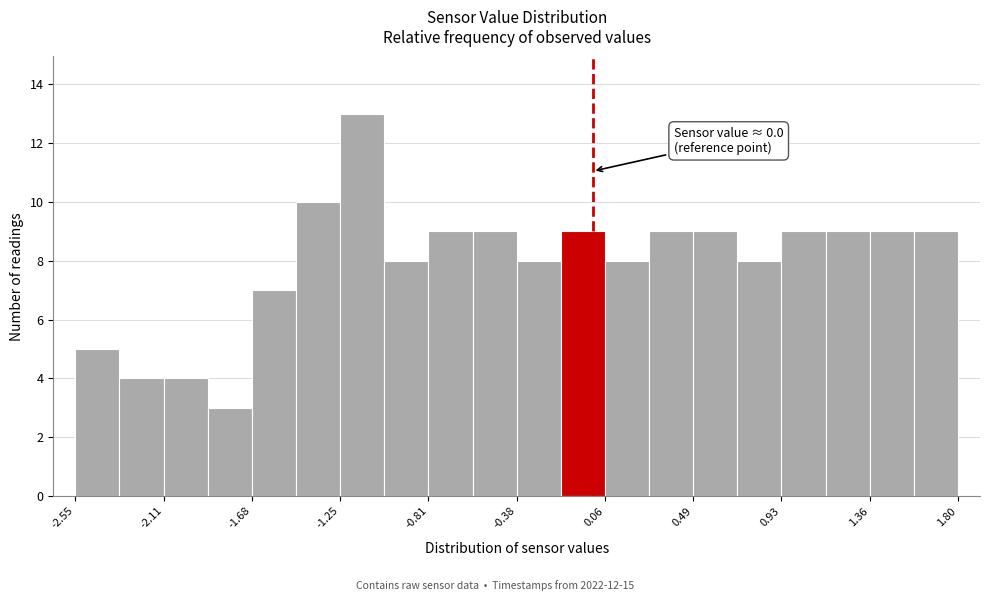

Over which range of the x-axis is the bar tallest?

-1.25 to -1.05